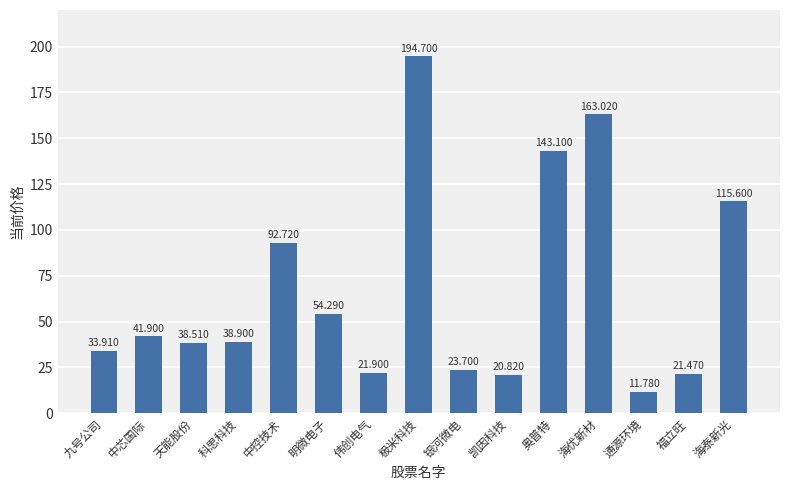

What is the label of the 12th bar from the left?

海优新材